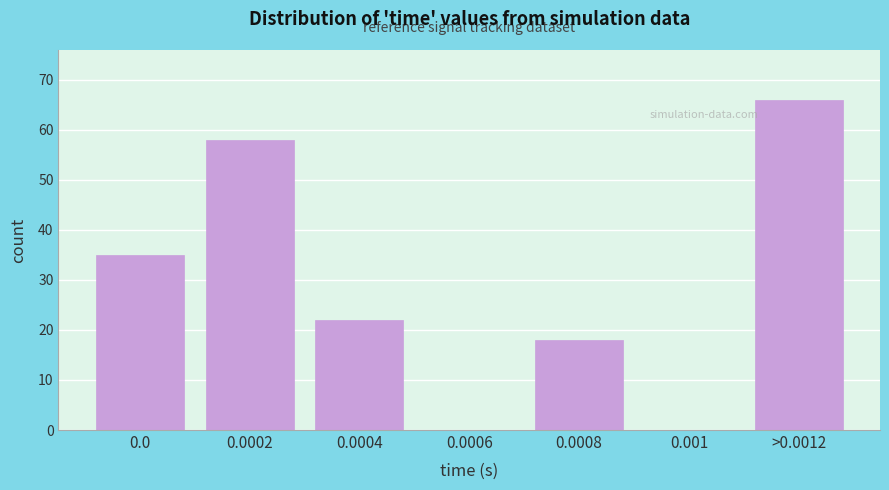

Reading left to right, transcribe all the data shown in this chart.

0.0=35	0.0002=58	0.0004=22	0.0006=0	0.0008=18	0.001=0	>0.0012=66